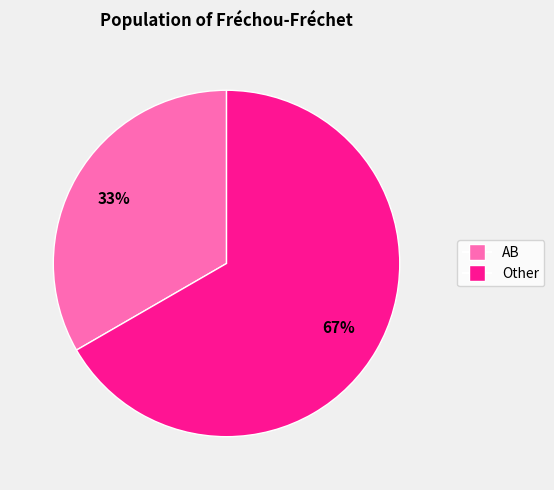

To the nearest percent, what is the combined percentage of AB and Other?

100%